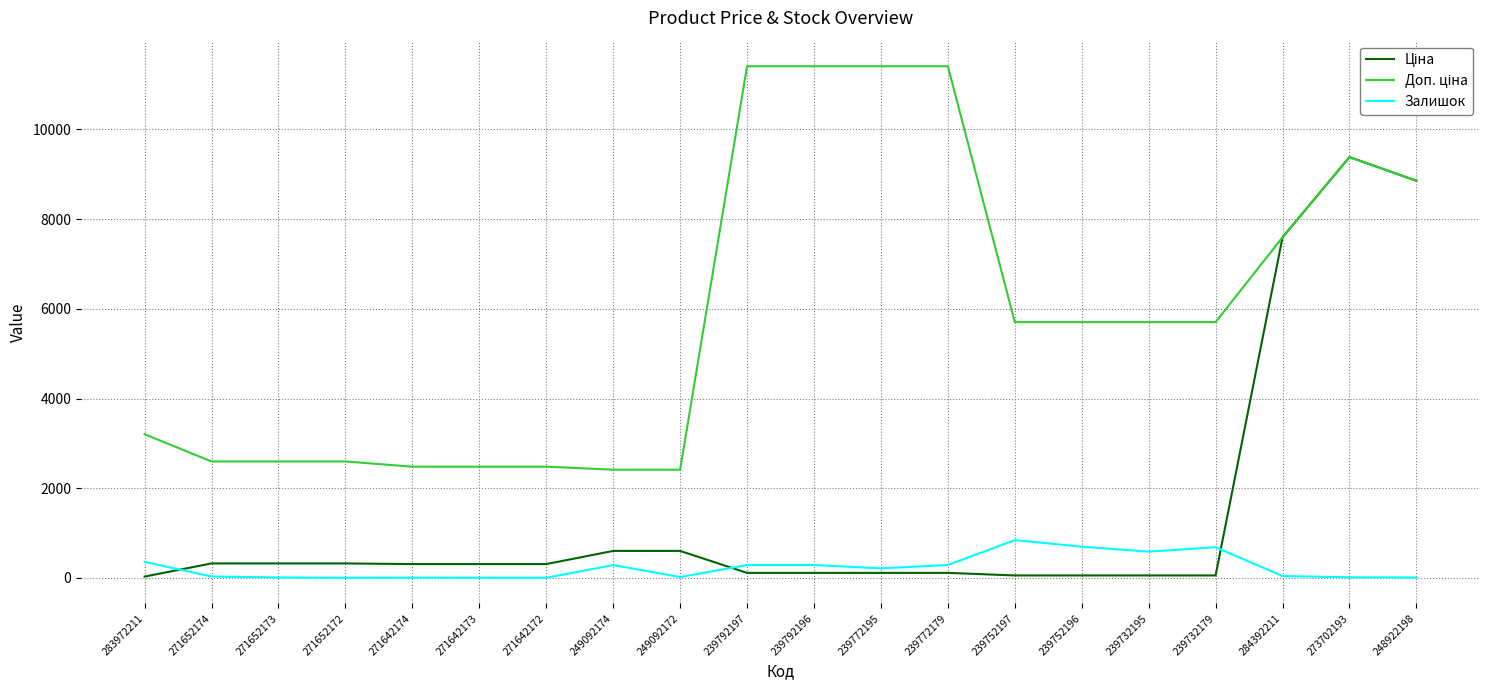

At which category is the sum across all series the highest?

273702193